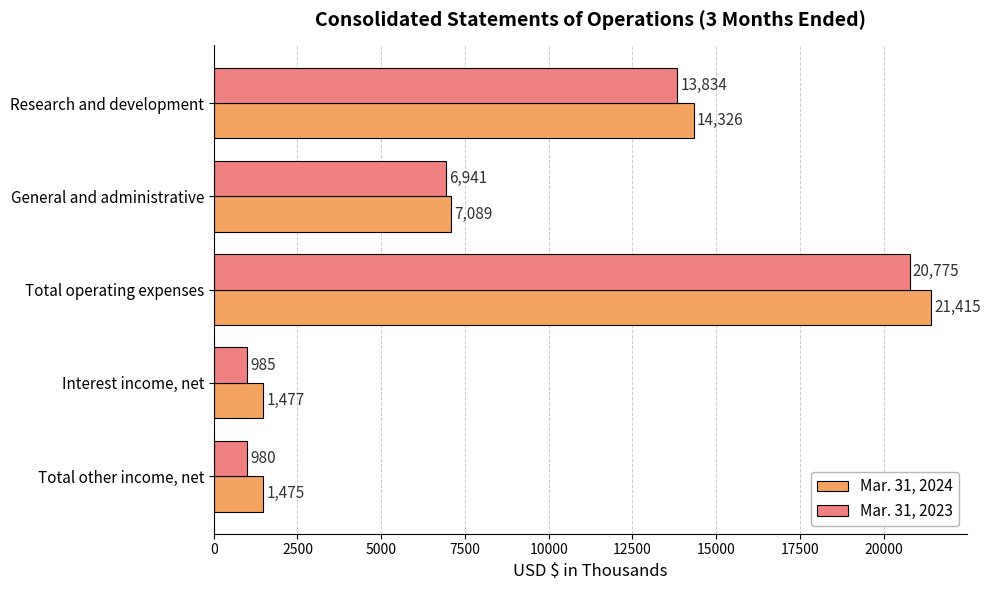

List the series in order of their overall mean, highest first.

Mar. 31, 2024, Mar. 31, 2023